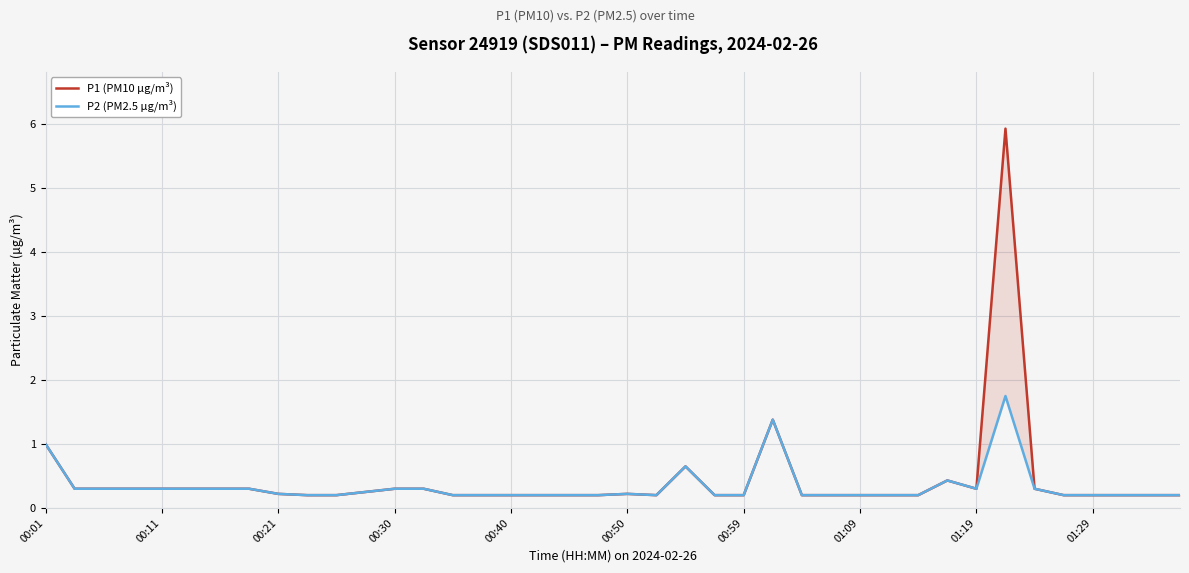

What position from the left is 19?

20